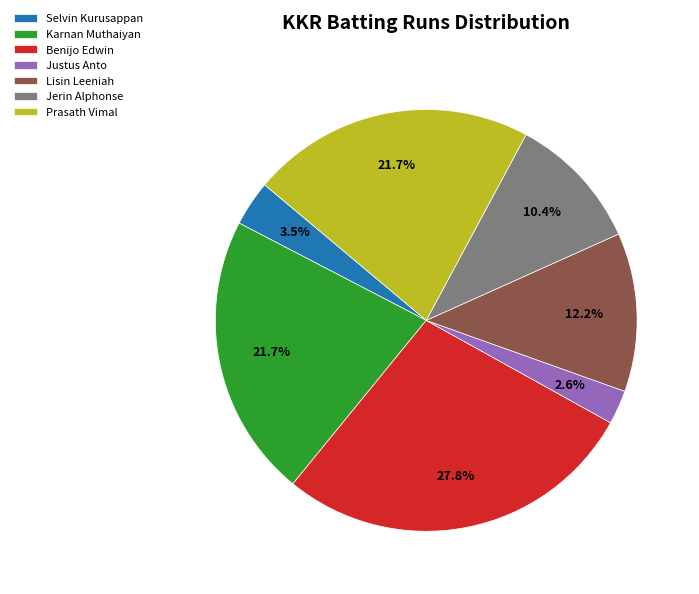

Does Justus Anto account for over 50% of the chart?

No